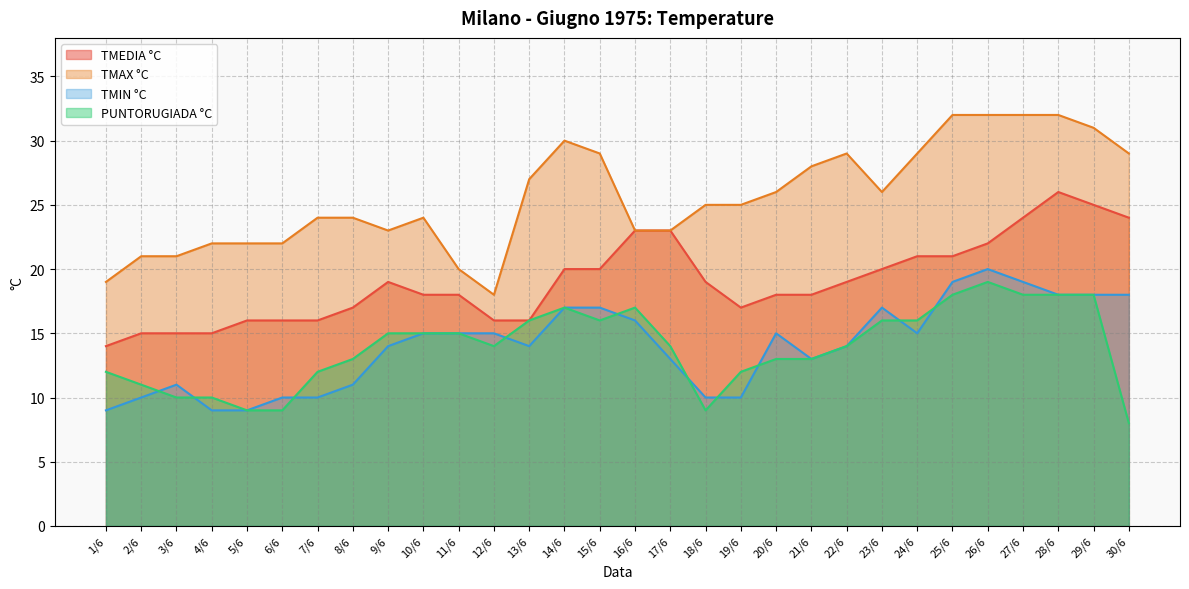

True or false: TMIN °C has a value of 18 at 28/6.

True